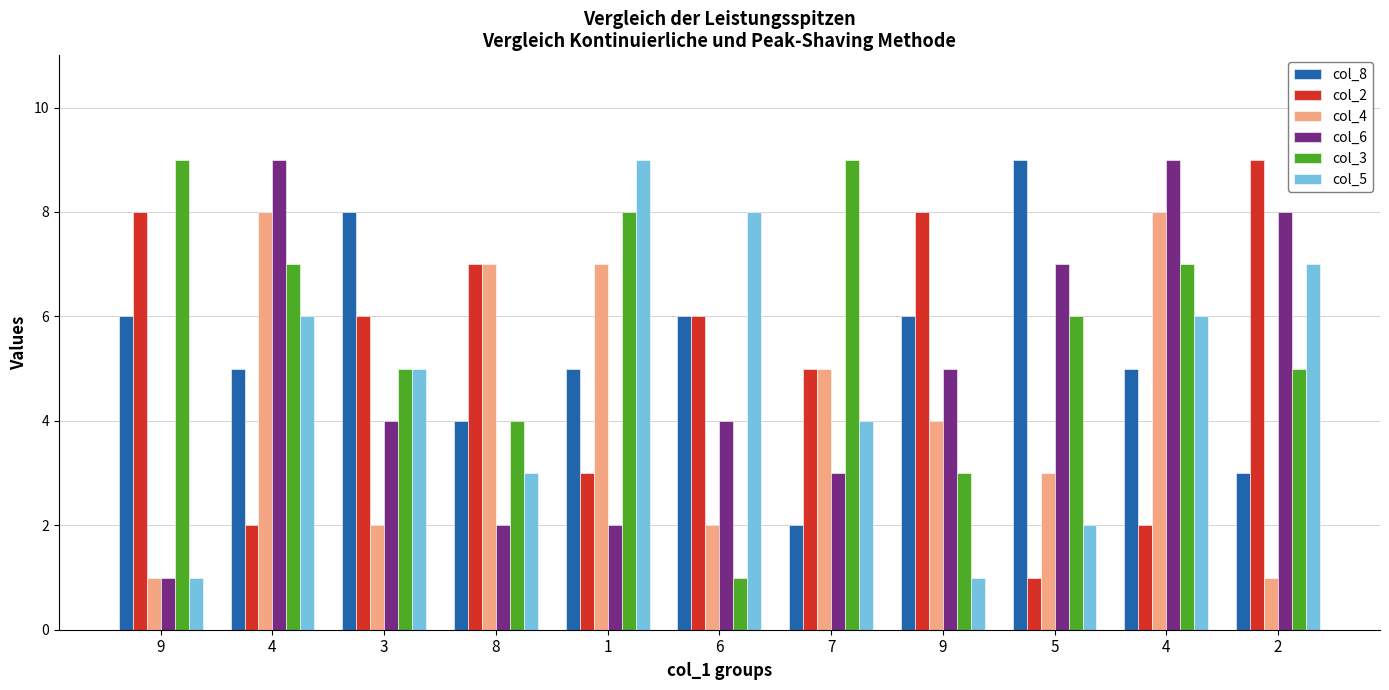

What is the approximate value of col_3 at 5?

6